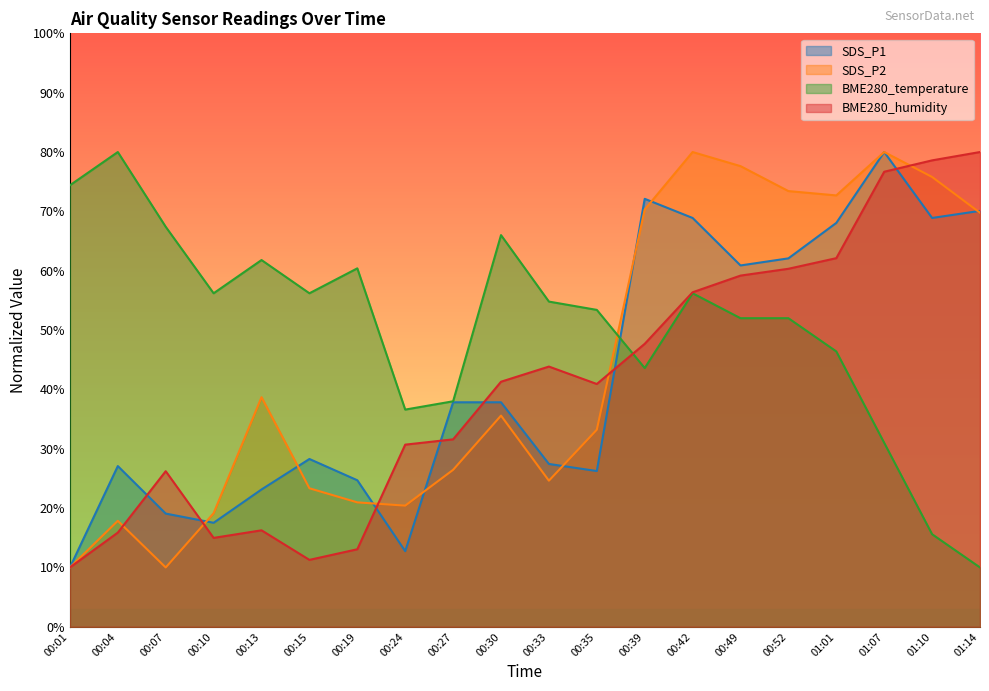

Is it true that SDS_P2 equals 55.5 at 00:30?

False